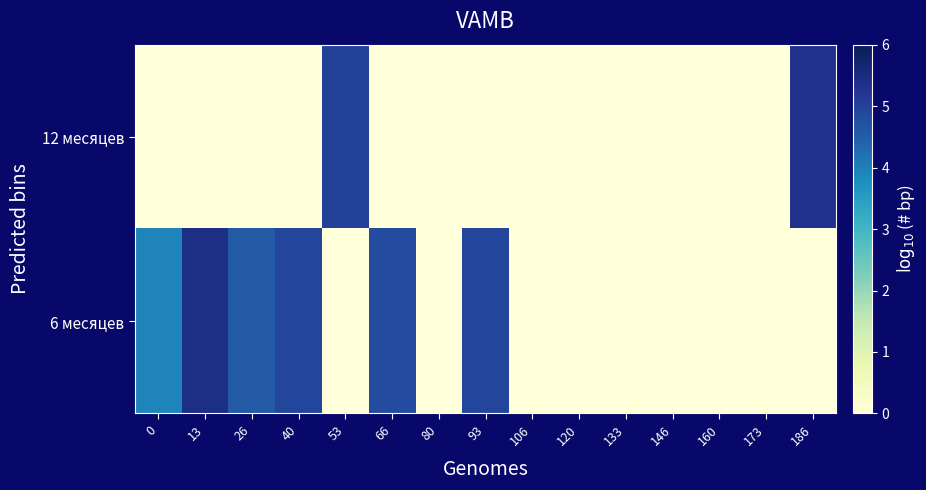

Which series has the largest total across all categories?

6 месяцев